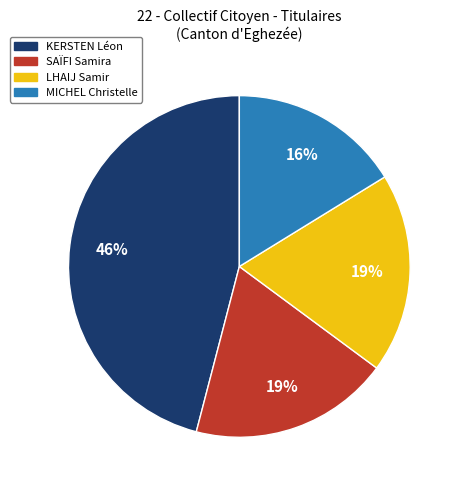

To the nearest percent, what portion does KERSTEN Léon represent?

46%